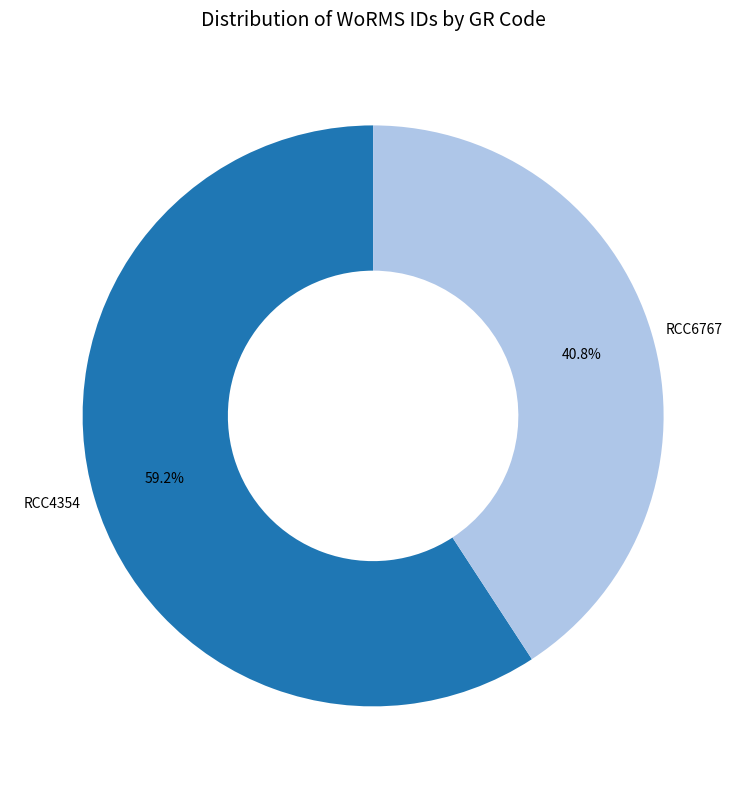

How many segments does this pie chart have?

2